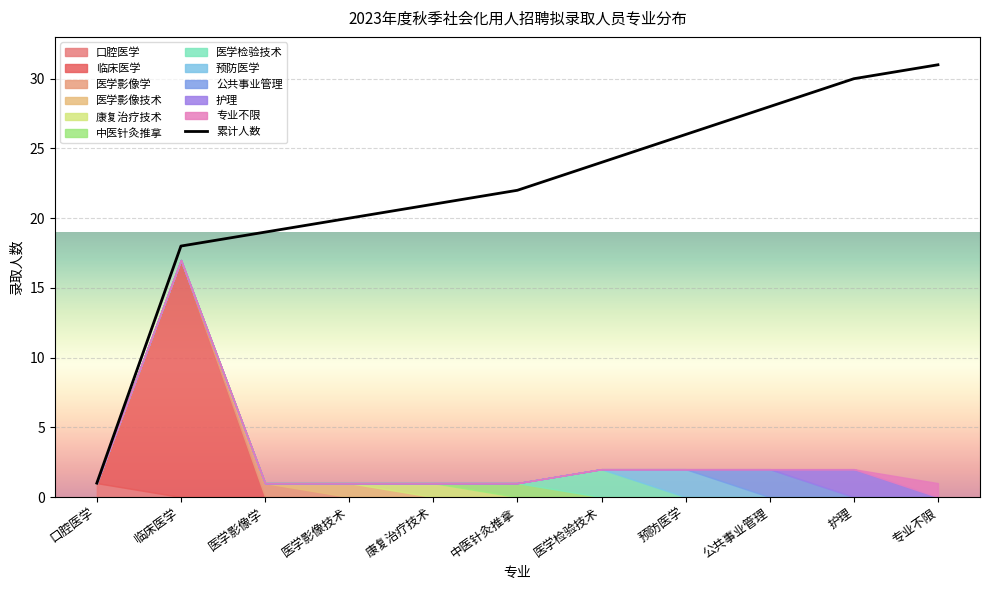

What value does the data have at 医学检验技术, to the nearest 10?

20